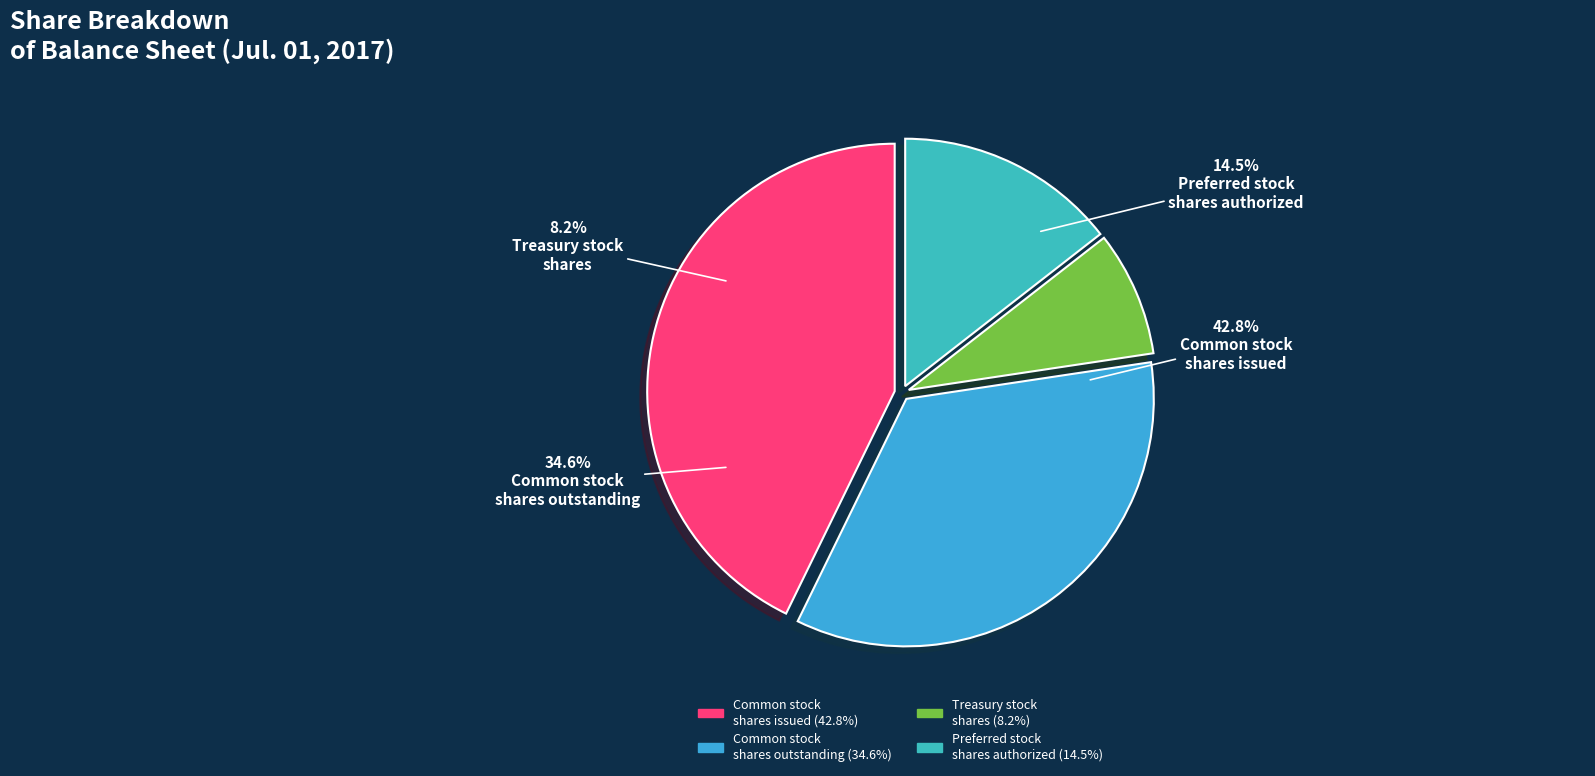

The Treasury stock, shares slice represents 8% of the pie. True or false?

True